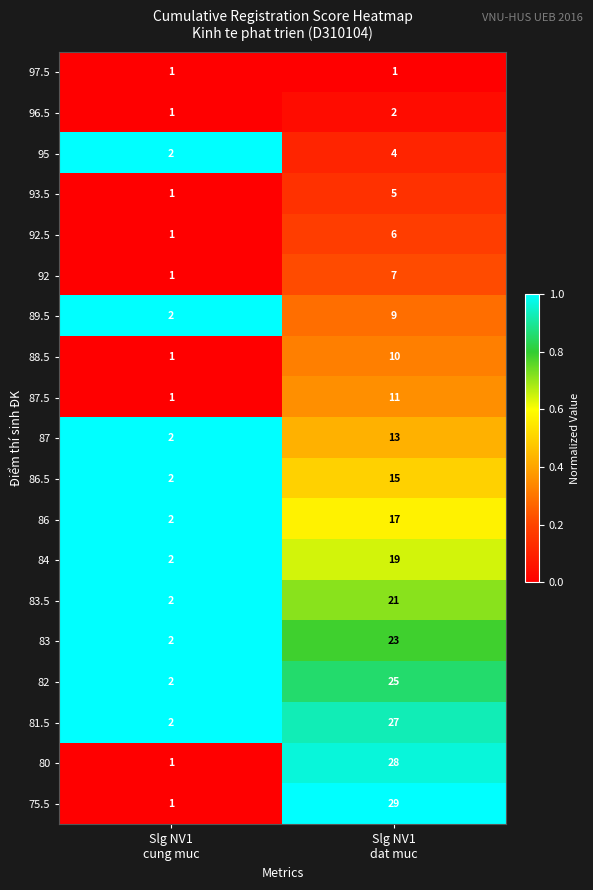

What is the average value of the 89.5 series?

6